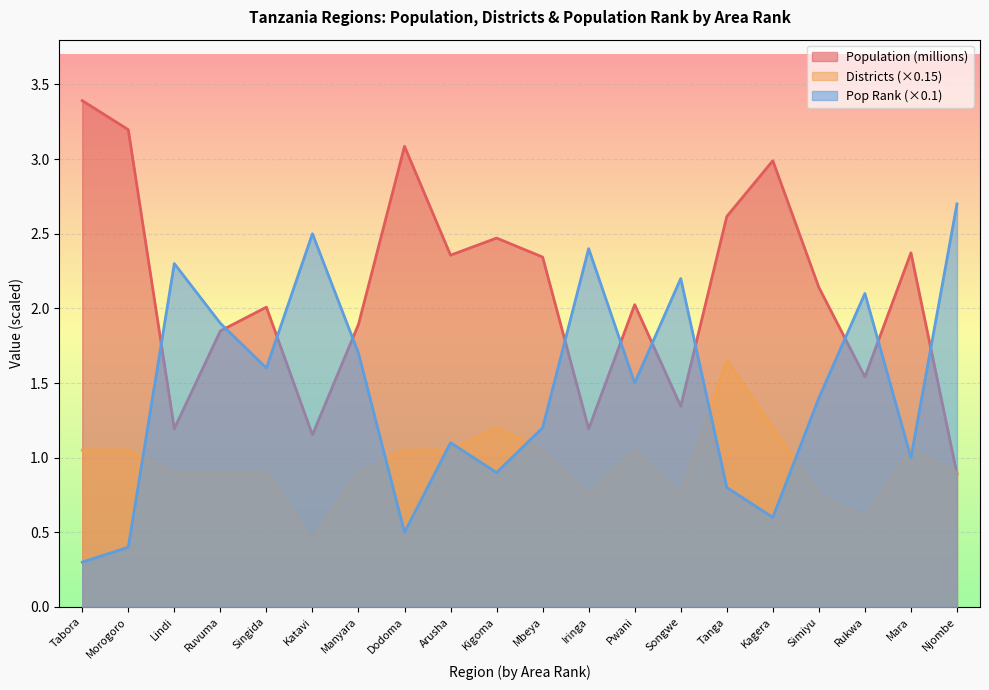

Which category has the lowest value across all series?

Tabora